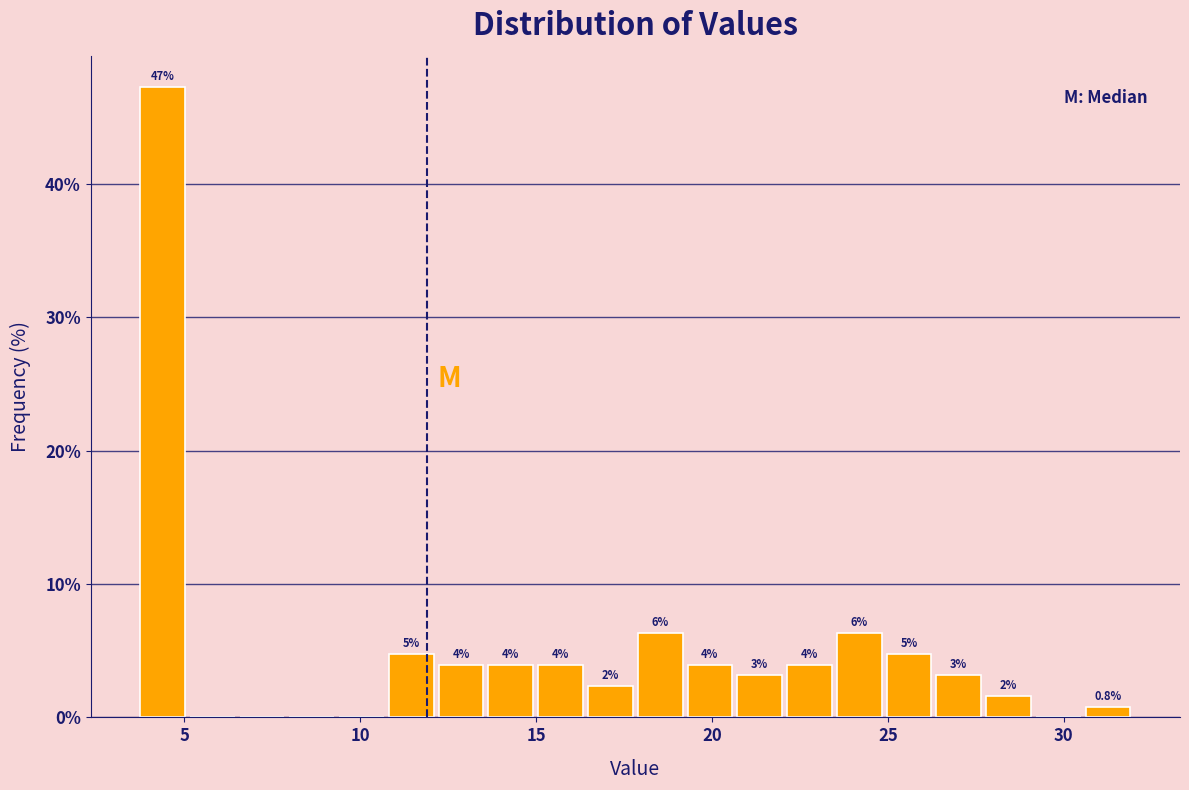

Read against the x-axis, roughly where is the centre of the tallest bar?

4.5